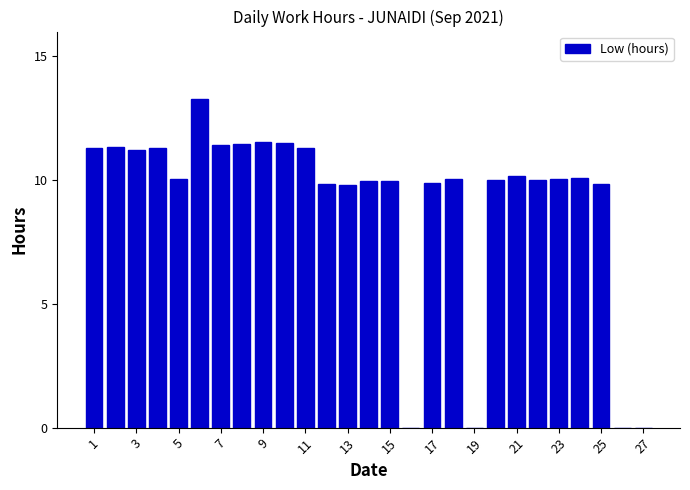

Count the number of data series in this chart.

1